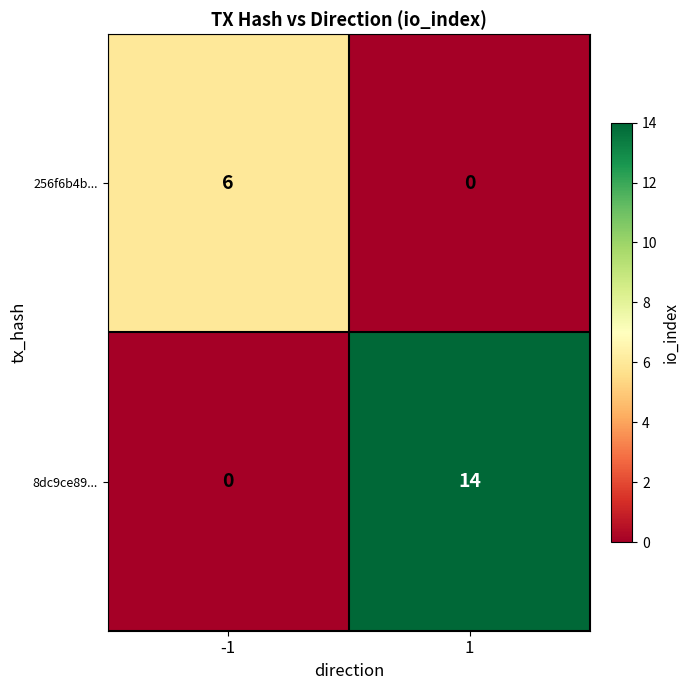

How many data points does each series have?

2